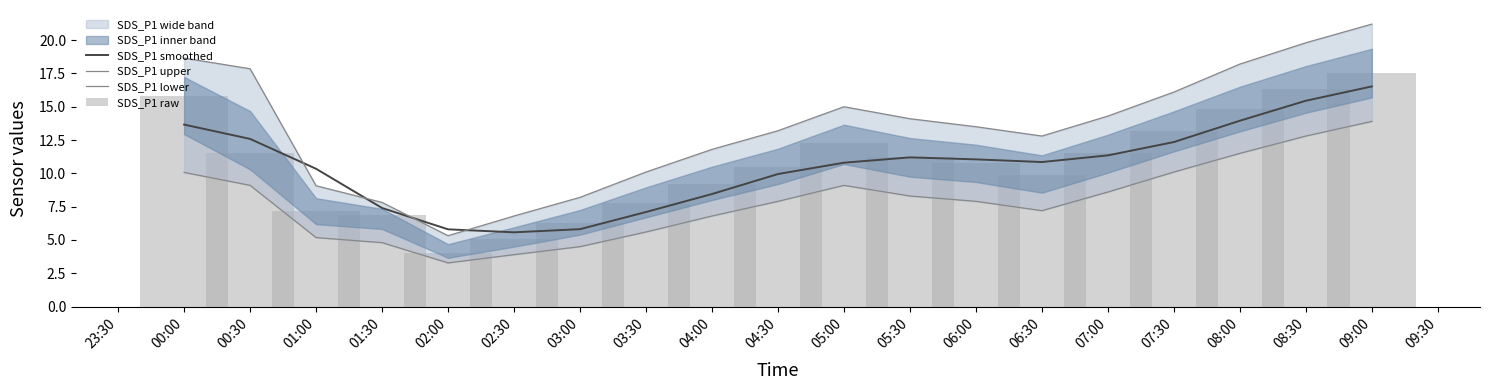

True or false: SDS_P1 lower has a value of 3.1 at 01:00.

False